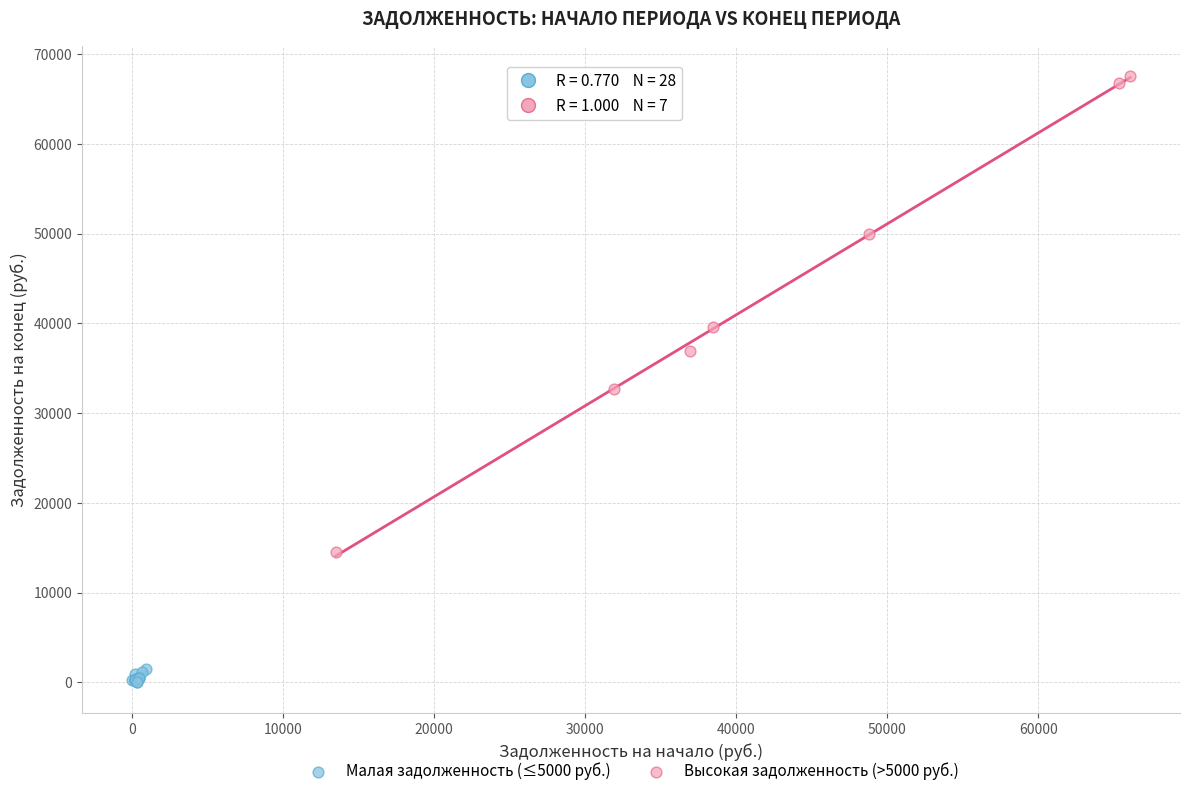

Which series reaches the minimum Y coordinate?

Малая задолженность (≤5000 руб.)